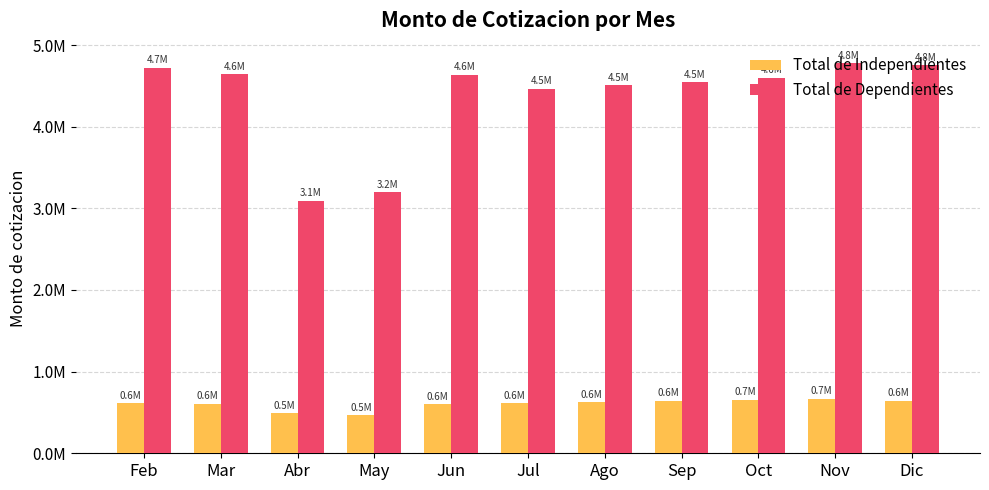

What are all the series names shown in the legend?

Total de Independientes, Total de Dependientes